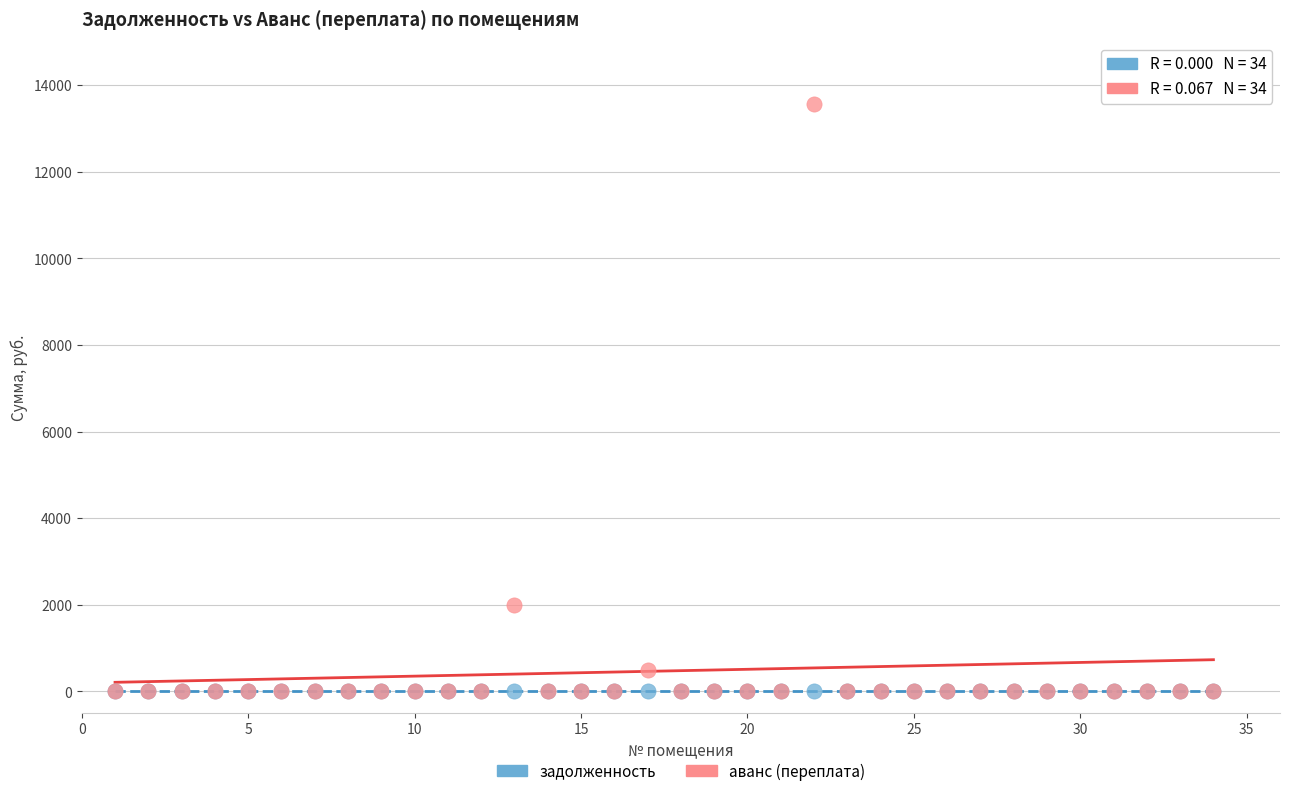

Which series contains the highest Y value?

аванс (переплата)